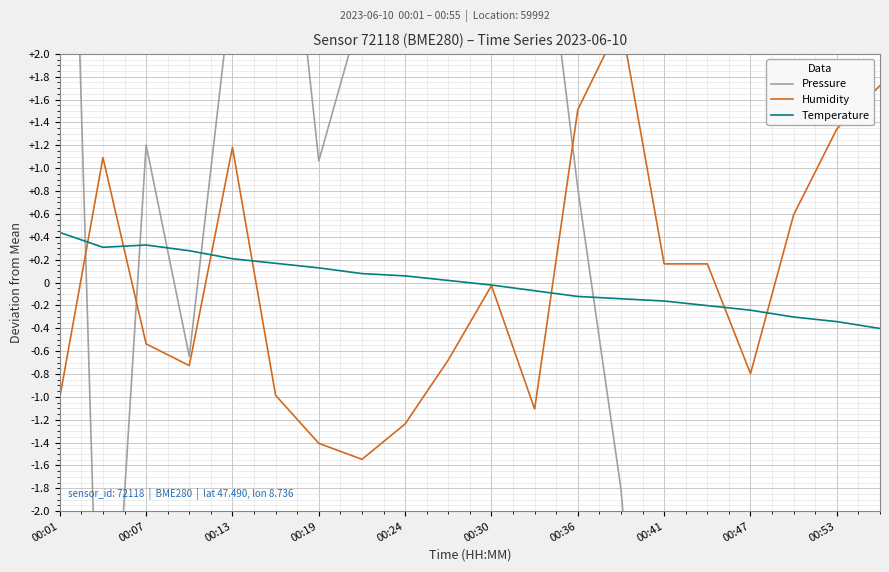

True or false: Temperature has a value of 0.2 at 00:07.

False